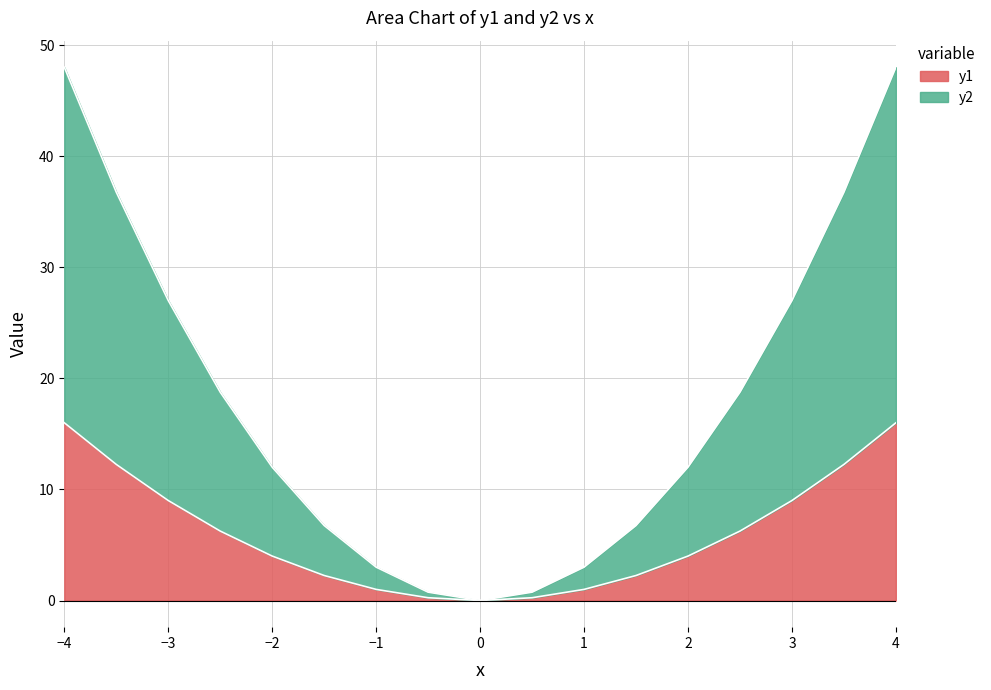

At which label is y2 closest to 24?

-3.0